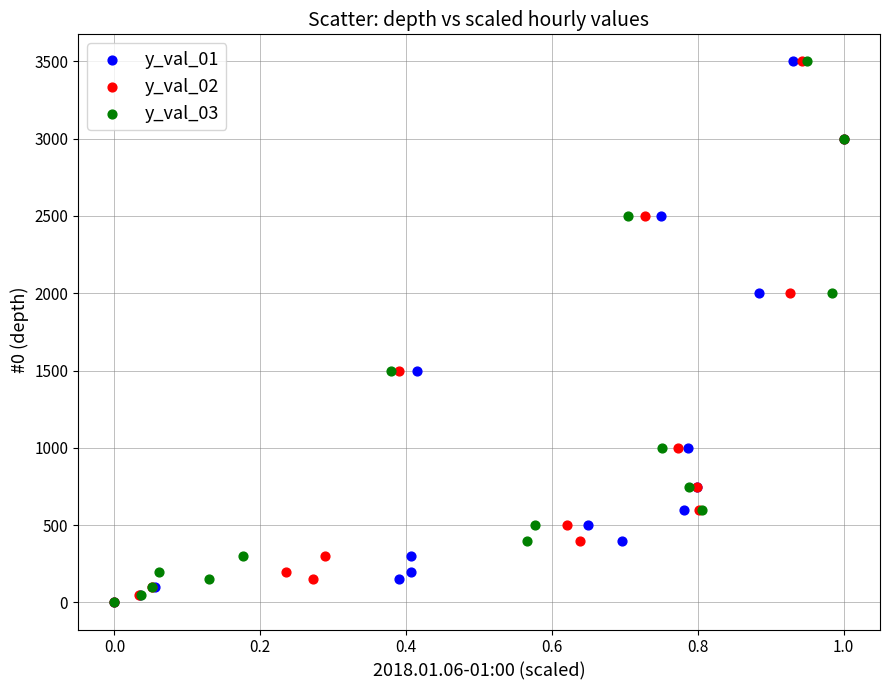

What are all the series names shown in the legend?

y_val_01, y_val_02, y_val_03